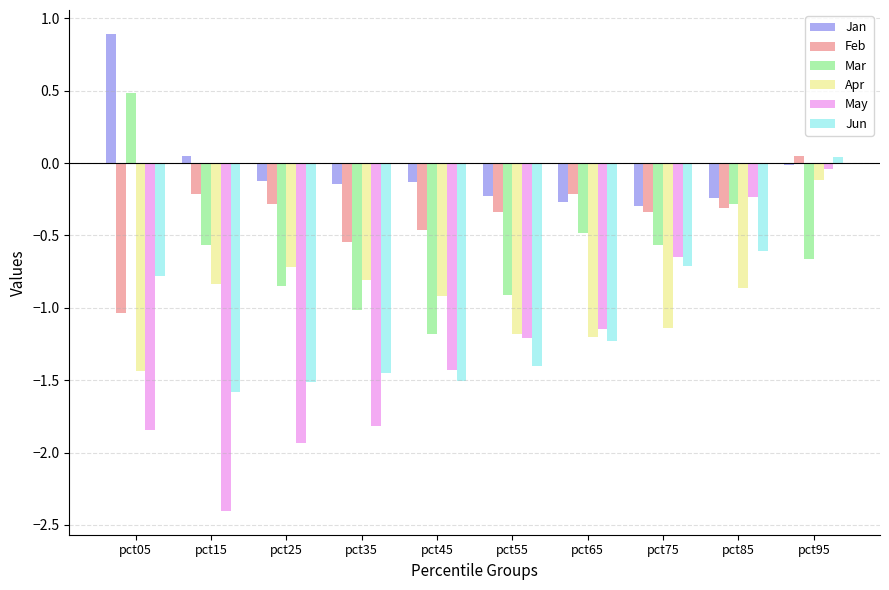

What is the difference between the highest and lowest values at pct65?

1.0